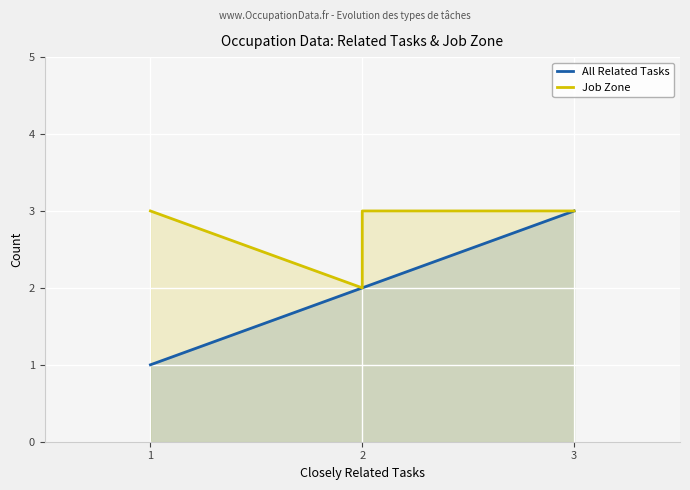

What is the smallest value displayed?

1